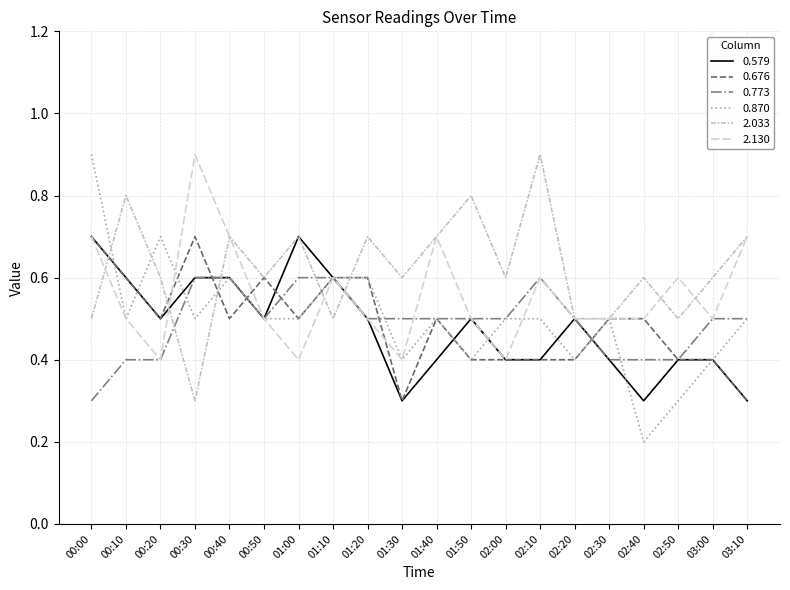

Read the 0.773 value at 02:20.

0.5